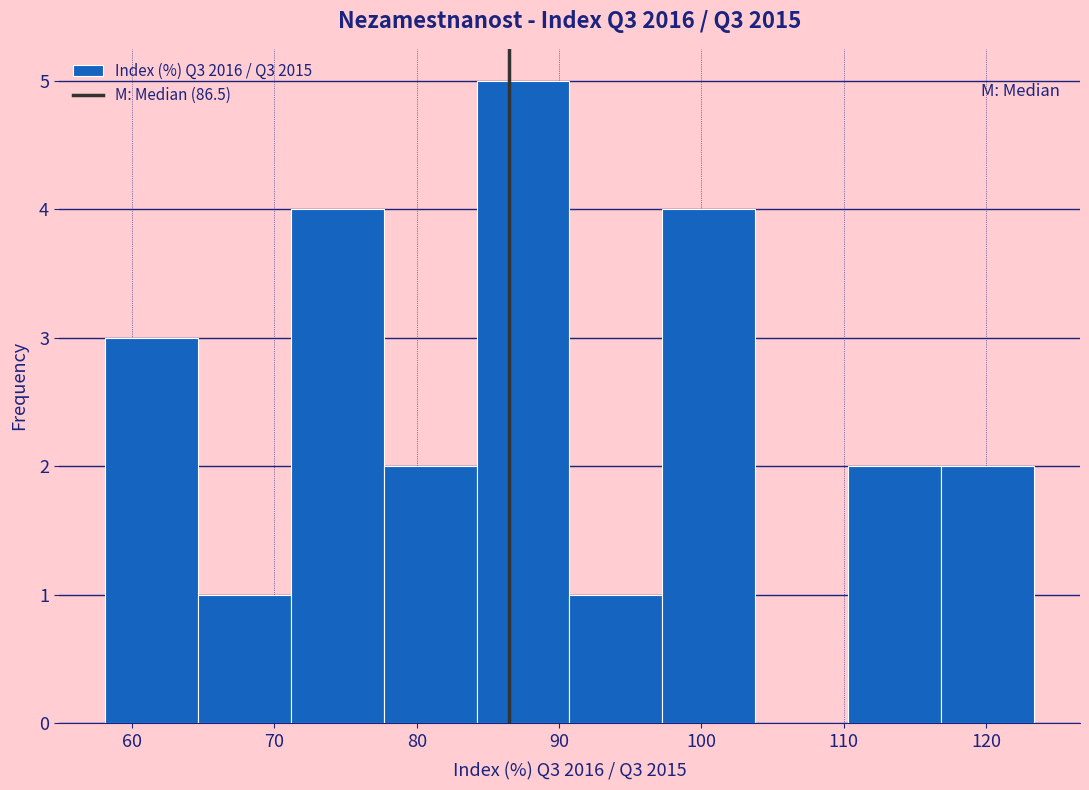

Reading left to right, transcribe this chart: for each bar, give the range it covers on the x-axis and its height. Neither the bar edges nor the heights are printed on the chart, so give them approximately, as read against the axes.

58 to 65: 3
65 to 71: 1
71 to 78: 4
78 to 84: 2
84 to 91: 5
91 to 97: 1
97 to 104: 4
104 to 110: 0
110 to 117: 2
117 to 123: 2